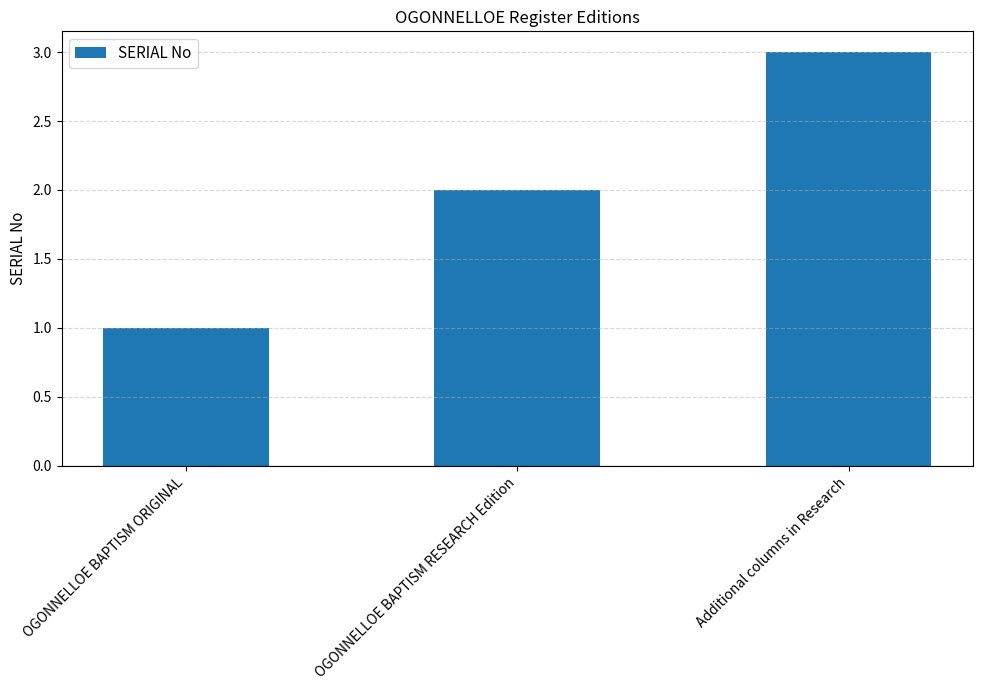

True or false: the data shows 1 at OGONNELLOE BAPTISM ORIGINAL.

True